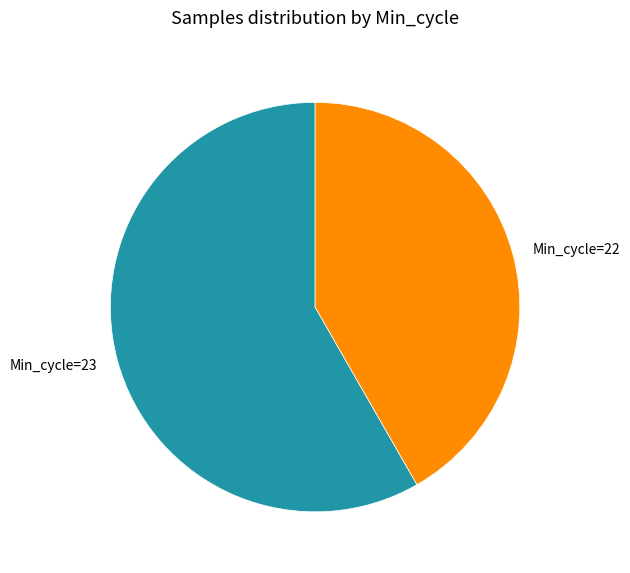

True or false: Min_cycle=23 accounts for 49% of the total.

False